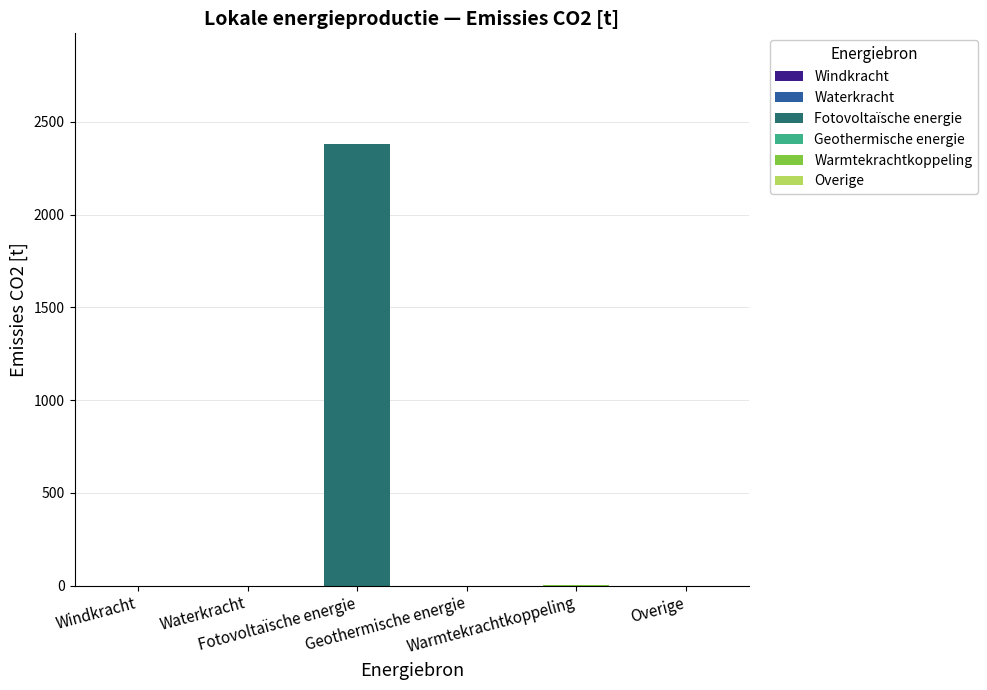

Does the chart contain any negative values?

No